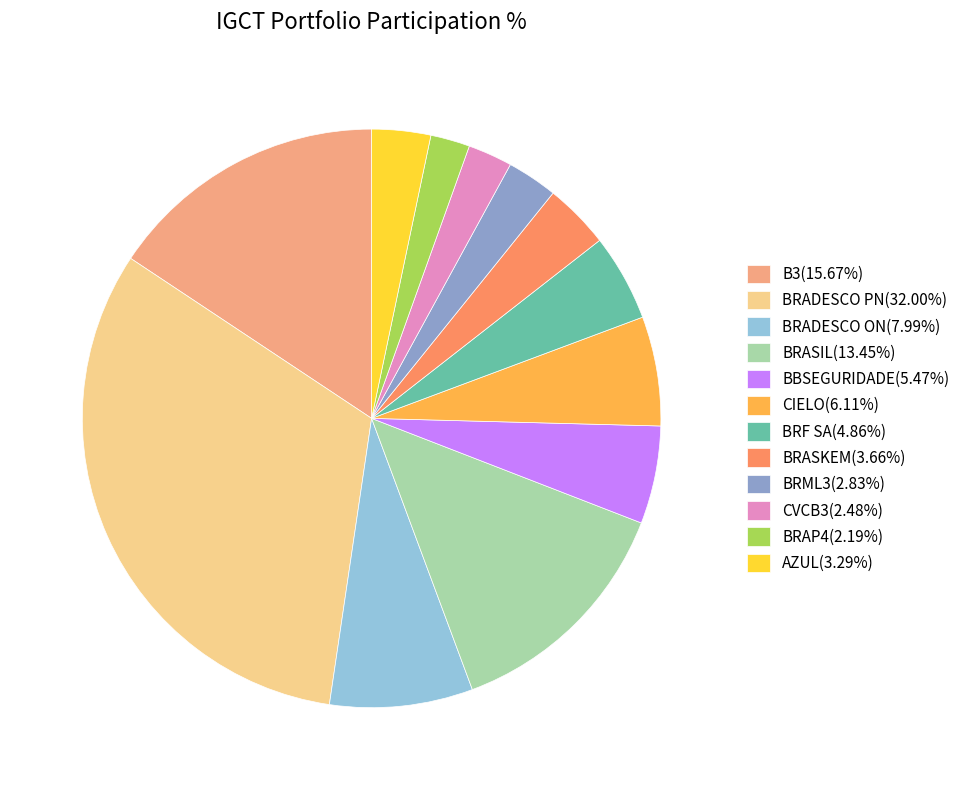

What is the ratio of the value at B3(15.67%) to the value at BRASIL(13.45%)?

1.2